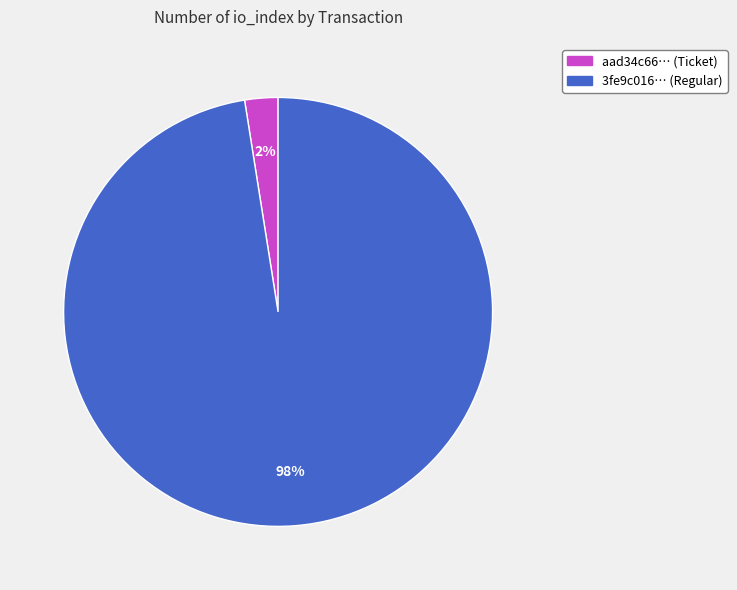

Do 3fe9c016… (Regular) and aad34c66… (Ticket) together represent more than half of the pie?

Yes